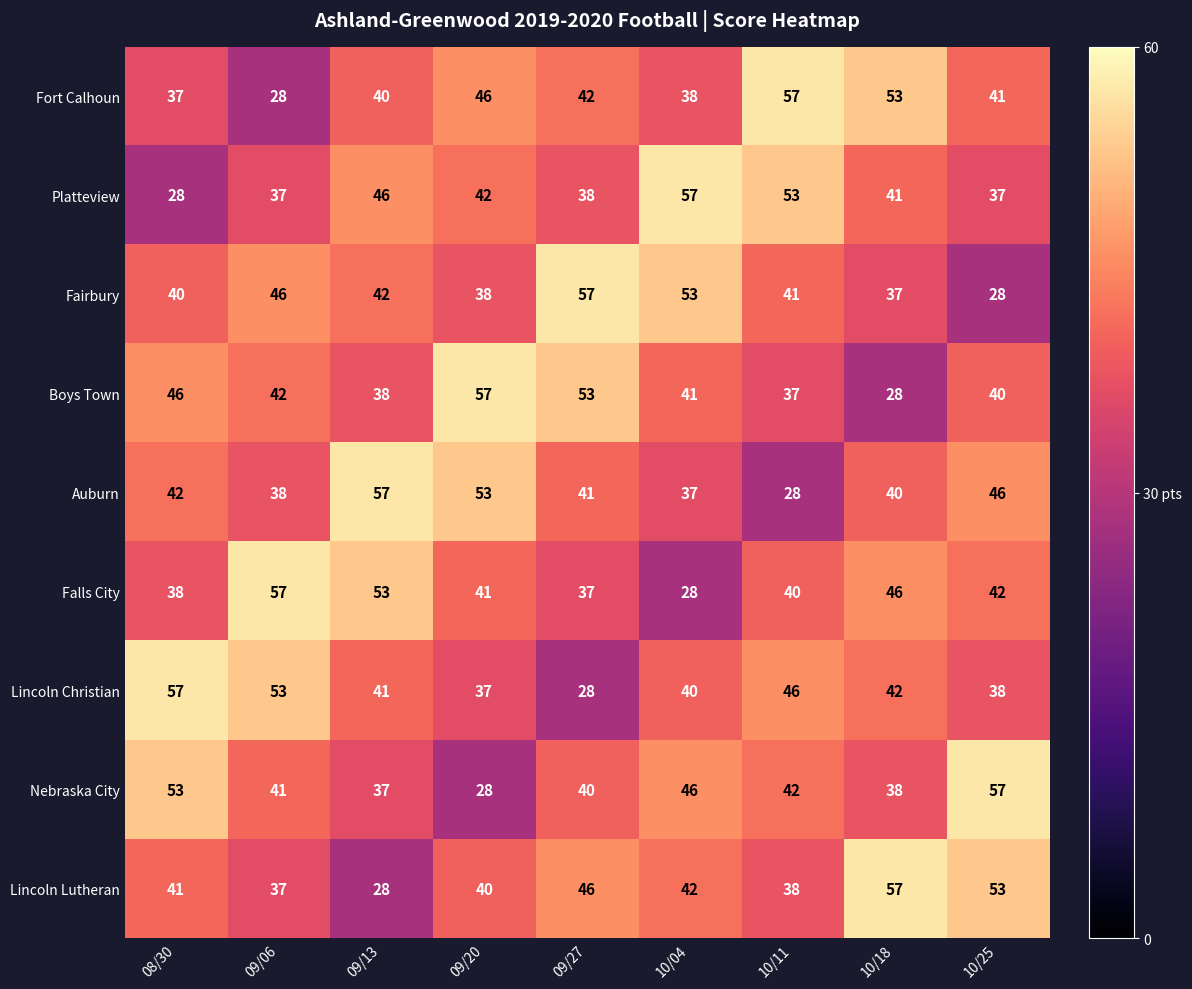

What is the difference between the second highest and second lowest values in the Boys Town series?

16